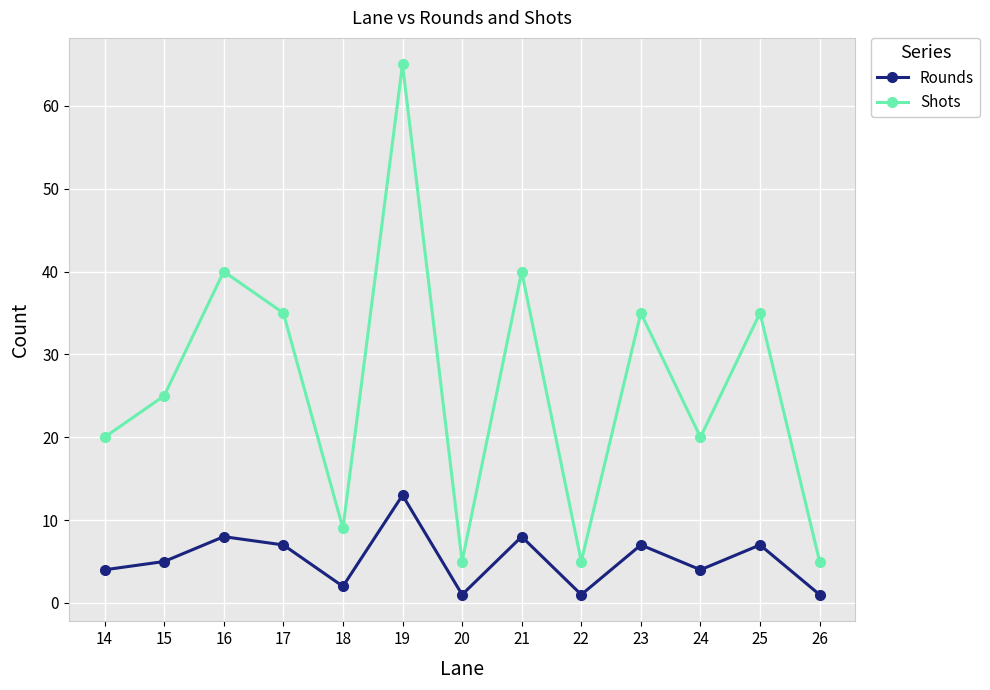

Between 15 and 24, which series saw the biggest shift?

Shots